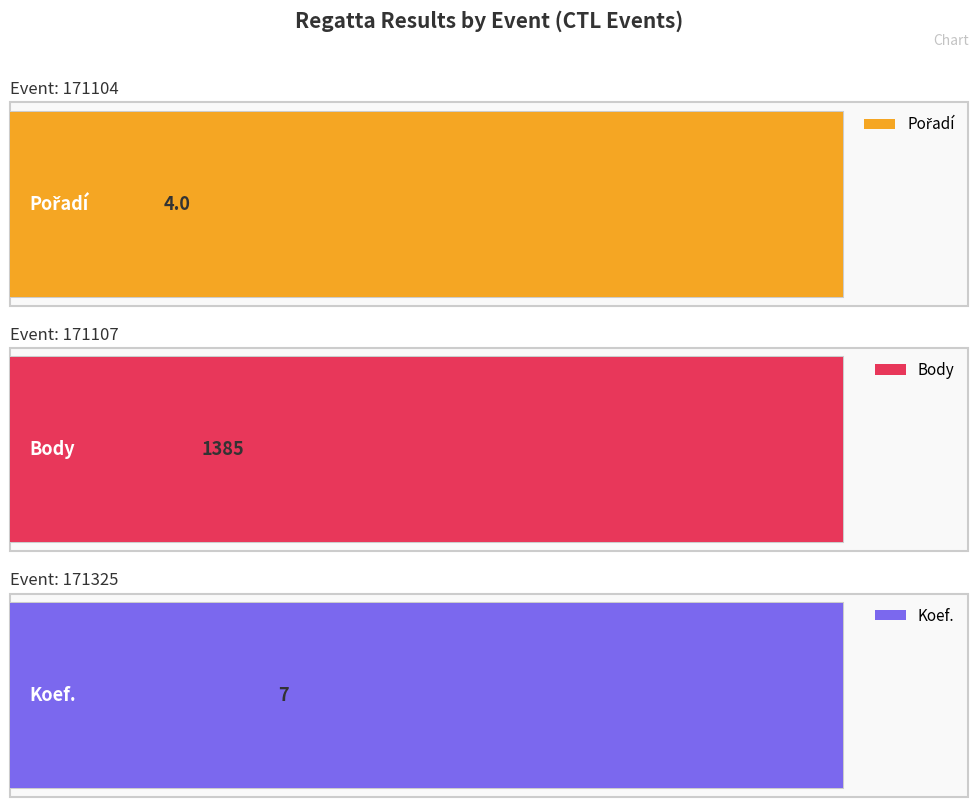

What is the lowest value of the Koef. series?

7